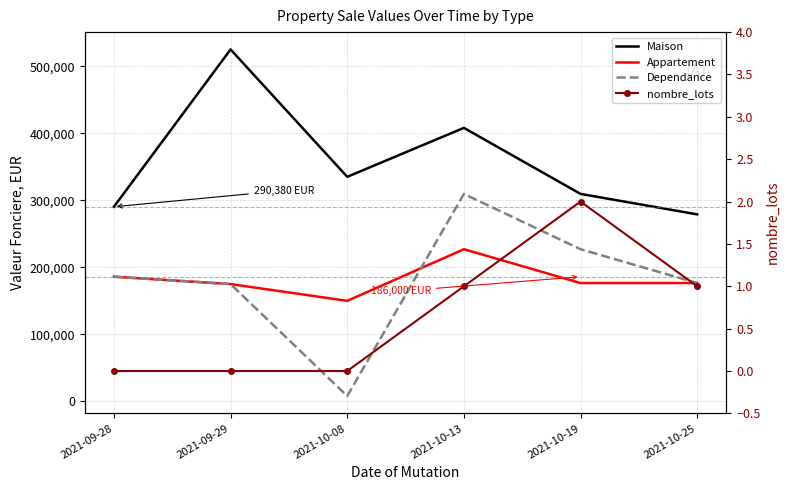

Read the Maison value at 2021-10-13, to the nearest 100.

408000